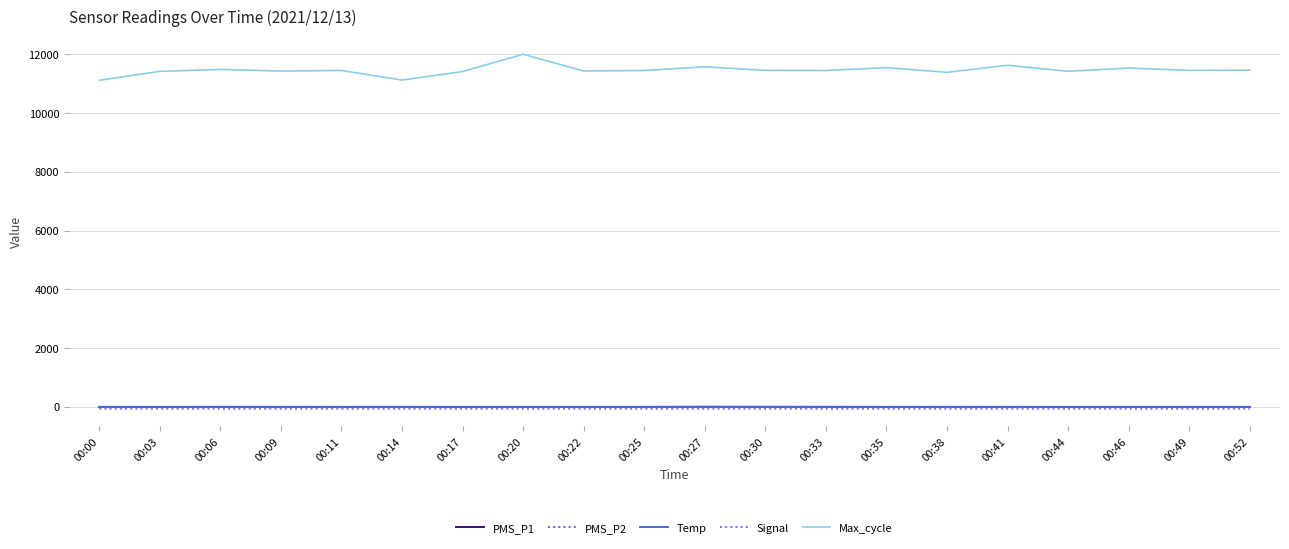

True or false: Temp and PMS_P2 intersect in this chart.

False